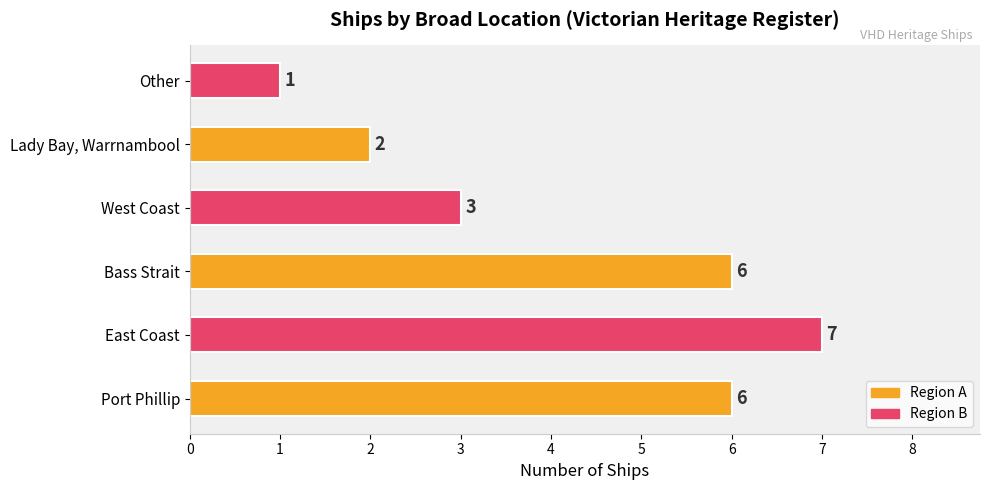

Count the values in the range 2 to 6.

4